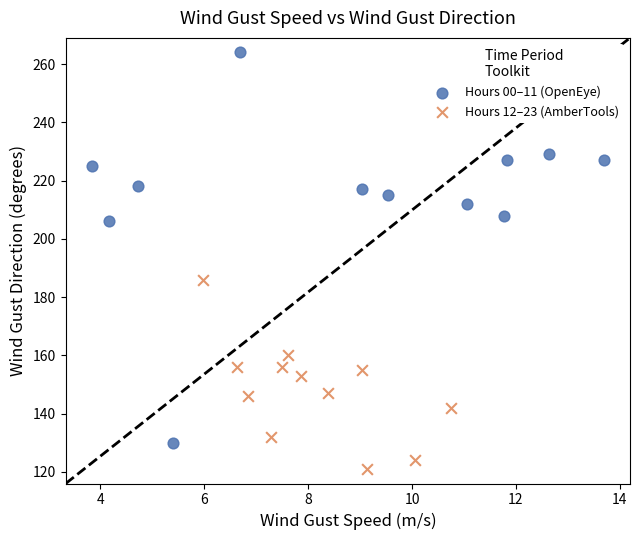

Which series contains the highest Y value?

Hours 00–11 (OpenEye)